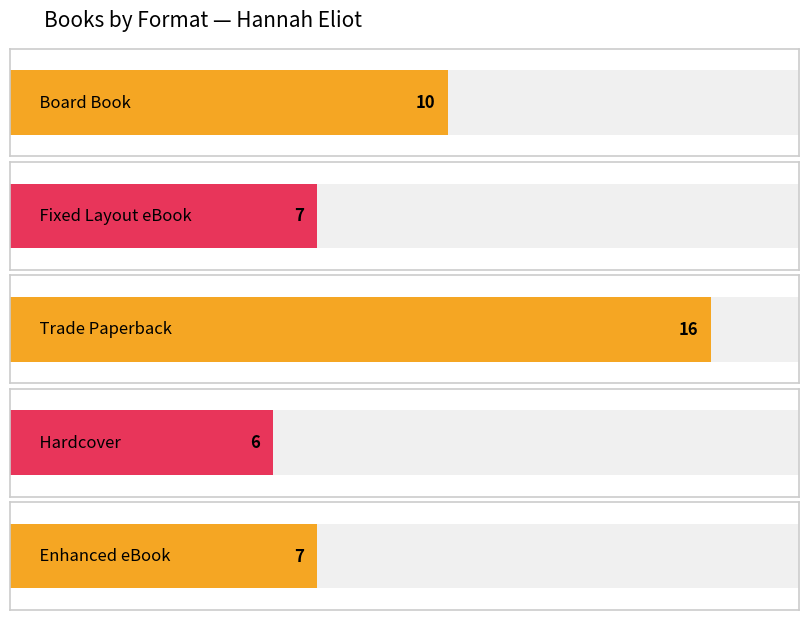

Is it true that the value at Enhanced eBook is 7?

True